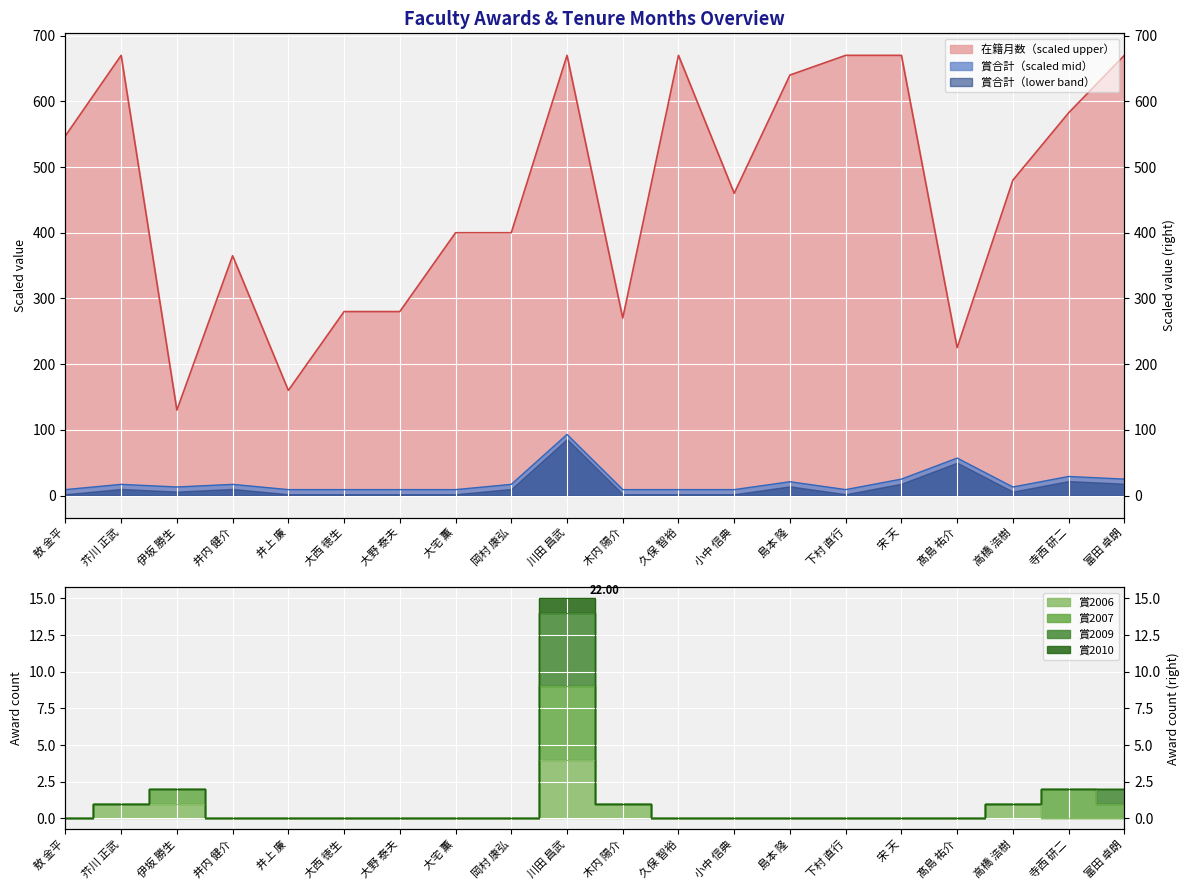

What is the difference between the highest and lowest values at 井上 廉?

160.0